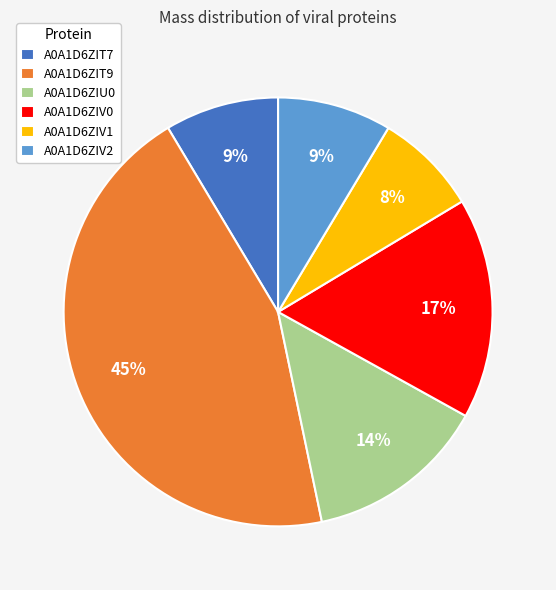

Is there any slice that represents more than half of the pie?

No